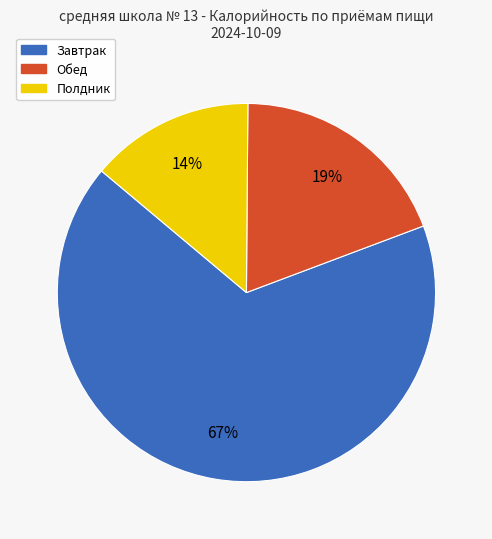

The Полдник slice represents 22% of the pie. True or false?

False